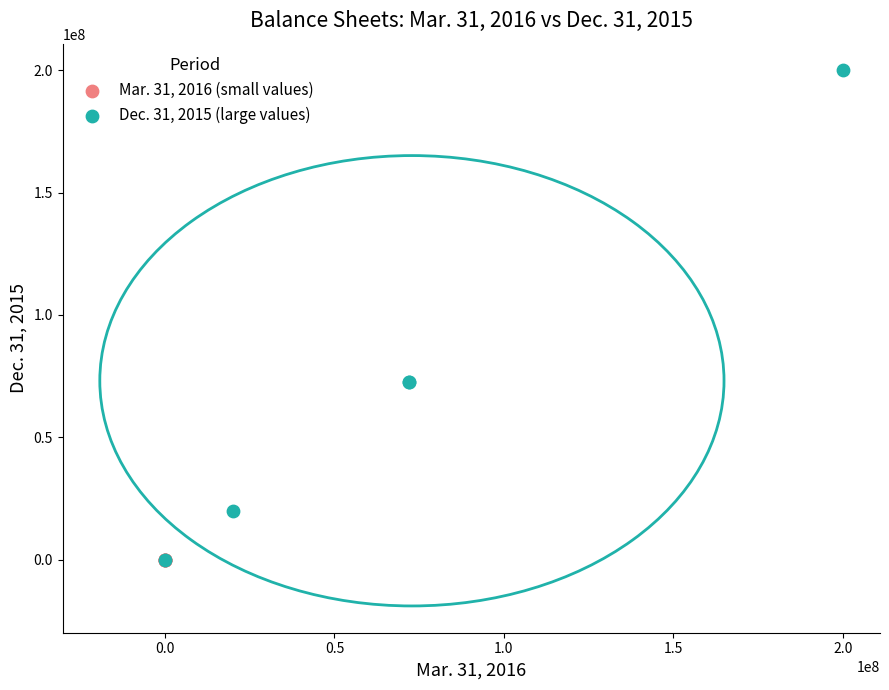

Which series contains the highest Y value?

Dec. 31, 2015 (large values)